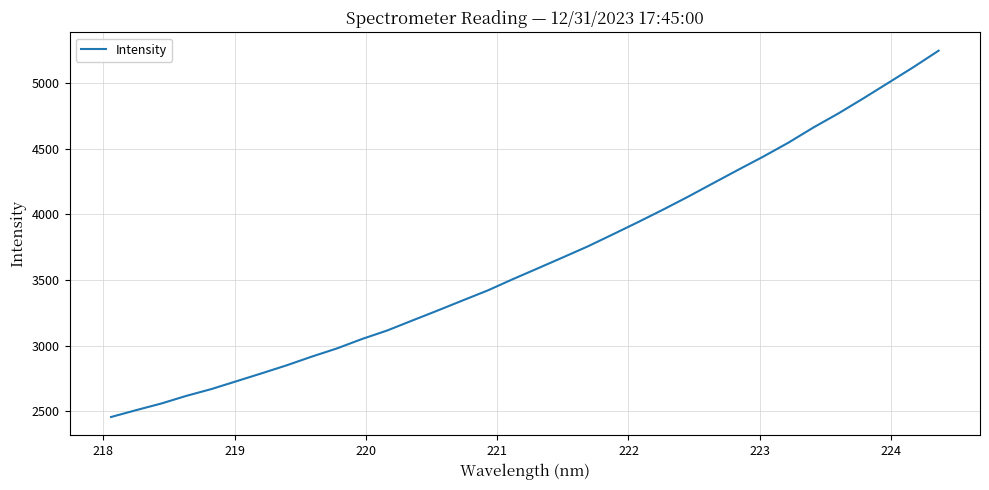

What is the minimum value shown in the chart?

2455.5